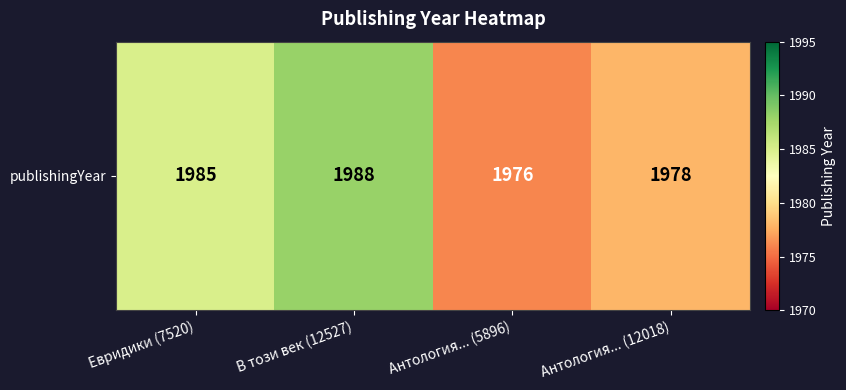

Between В този век (12527) and Антология... (12018), which is larger?

В този век (12527)